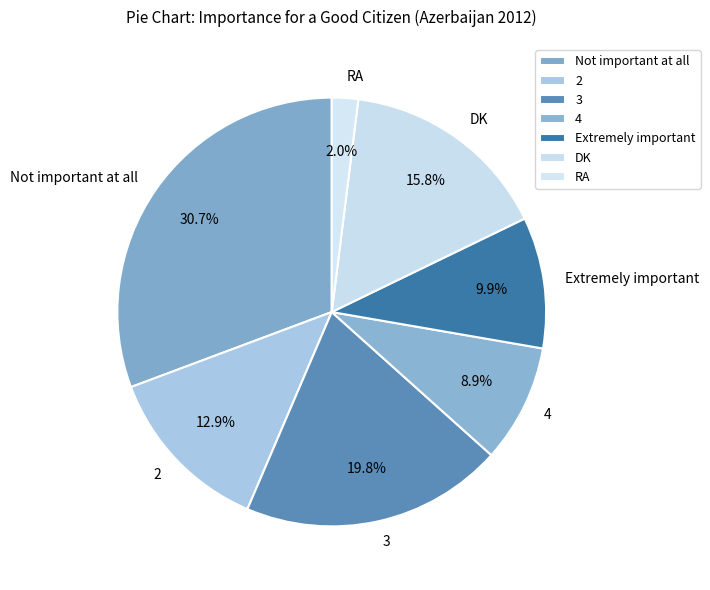

What percentage is the Extremely important slice, to the nearest percent?

10%